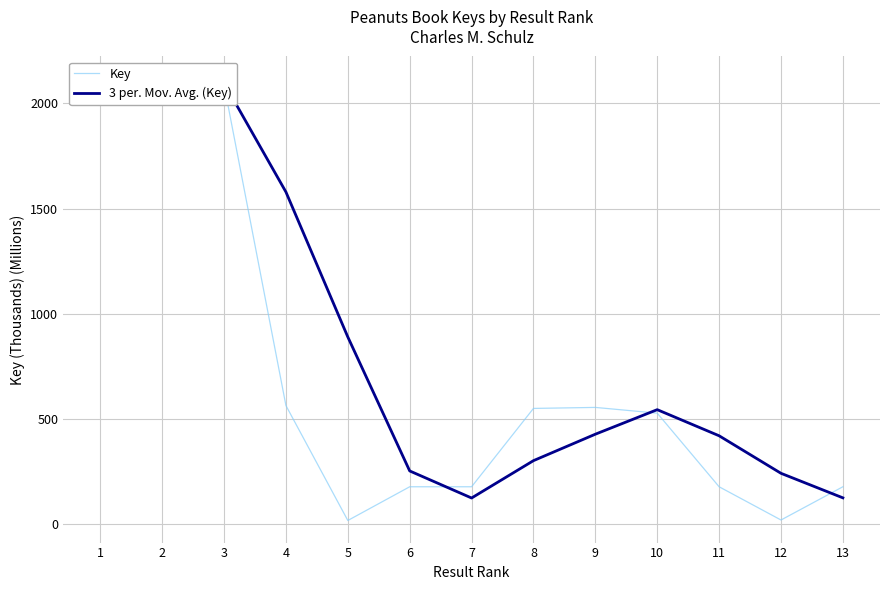

The Key series shows 11.6 at 12. True or false?

False